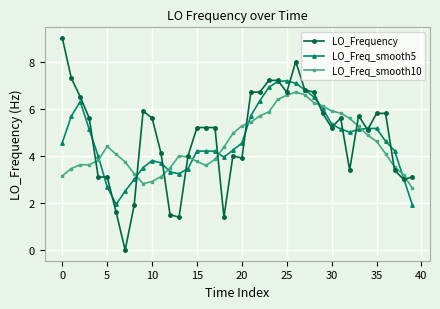

How many categories are shown in the chart?

40